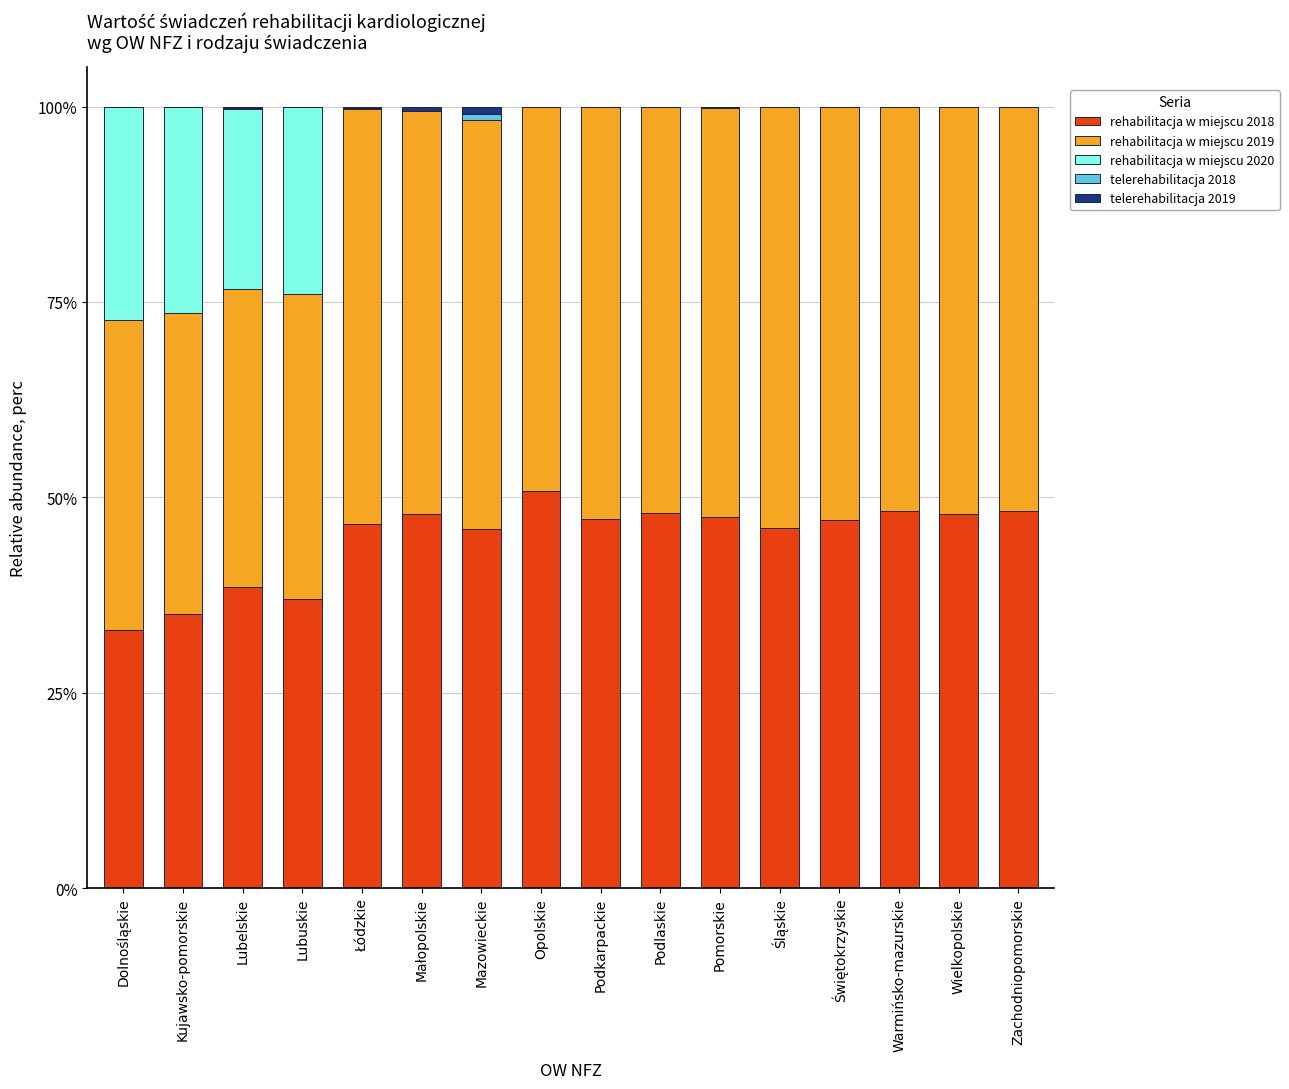

How many distinct data groups are displayed?

5